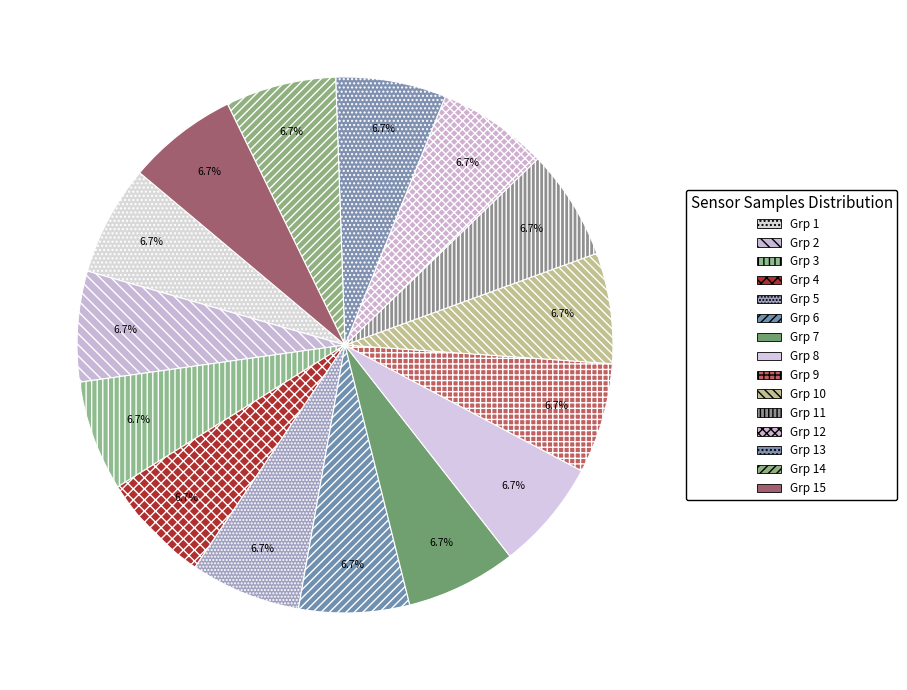

Rank the categories by value from lowest to highest.

28, 28, 28, 28, 28, 28, 28, 28, 28, 28, 28, 28, 28, 28, 28